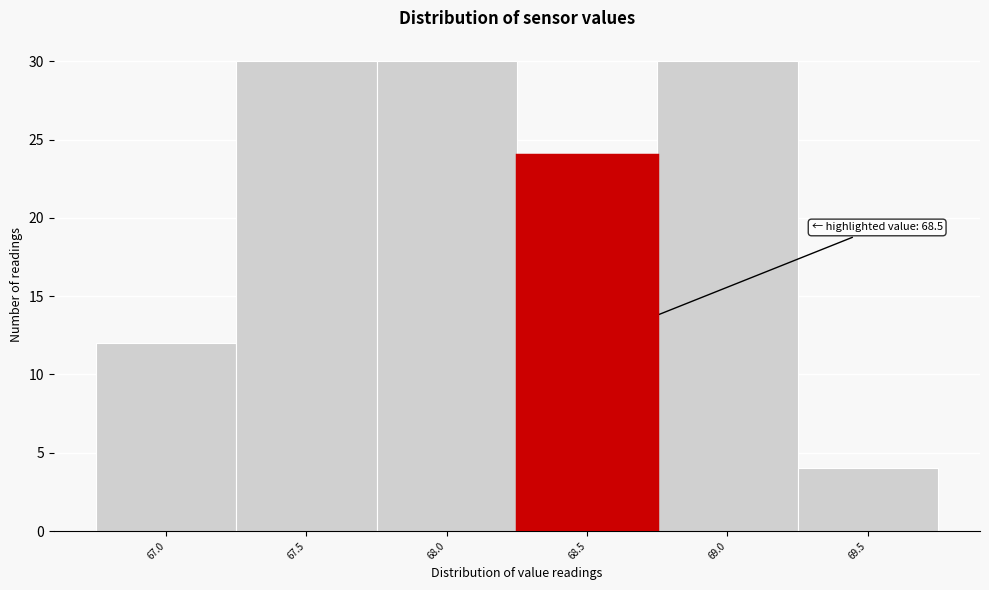

Reading left to right, transcribe all the data shown in this chart.

12	30	30	24	30	4